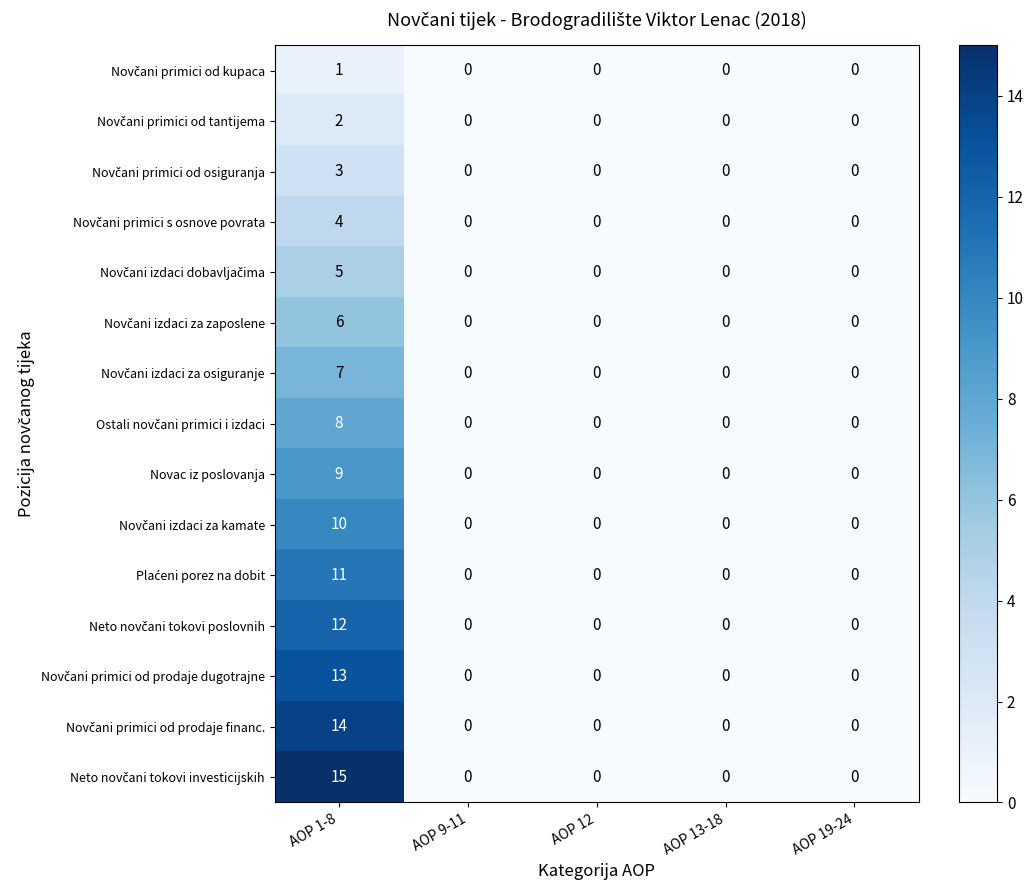

What is the maximum value shown in the chart?

15